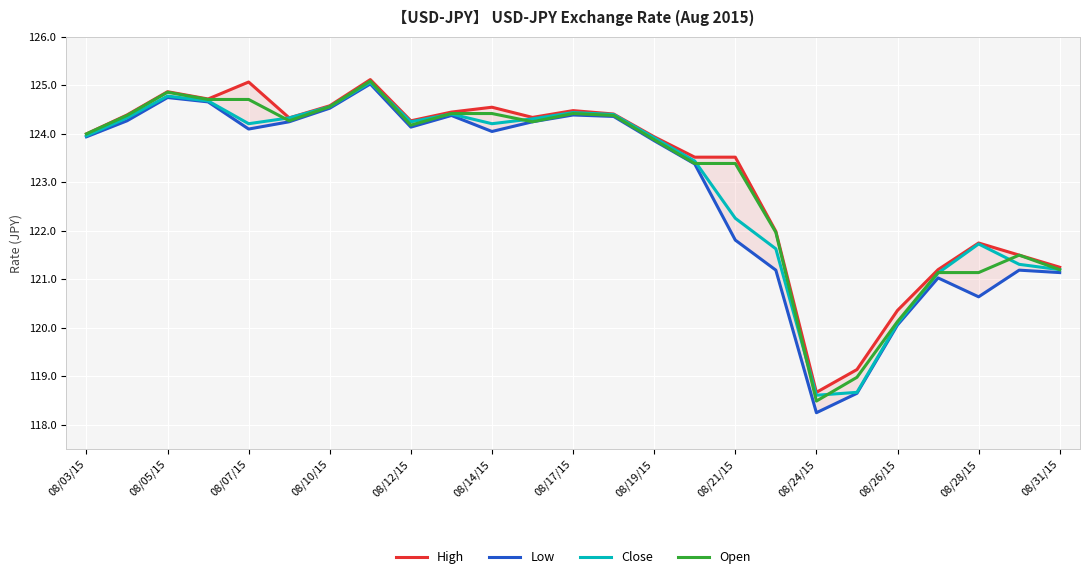

What is the lowest value of the Close series?

118.6